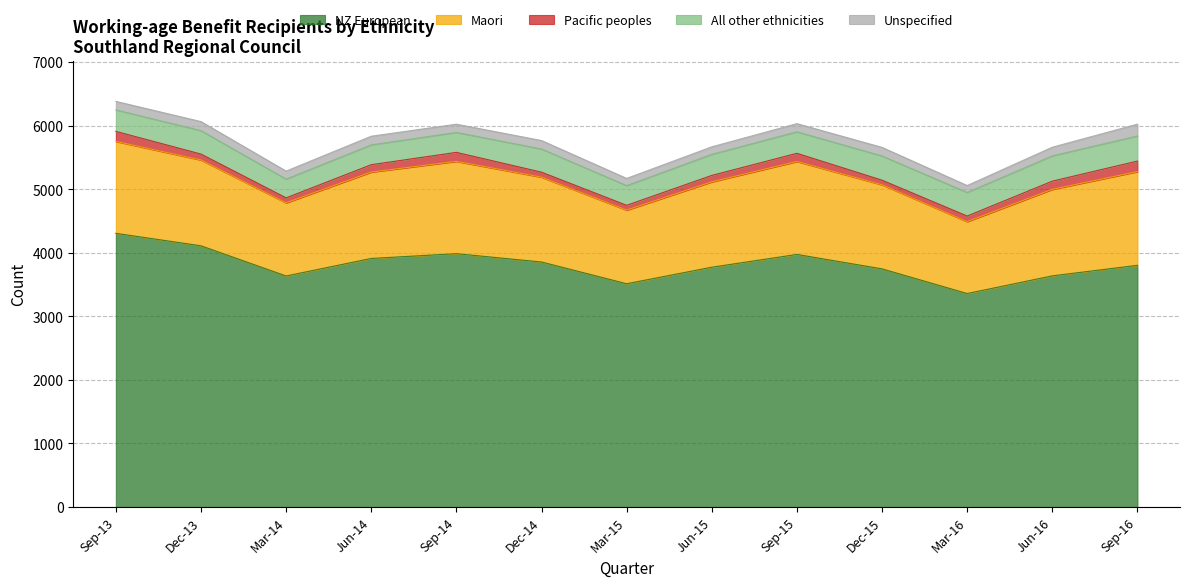

What are all the series names shown in the legend?

NZ European, Maori, Pacific peoples, All other ethnicities, Unspecified